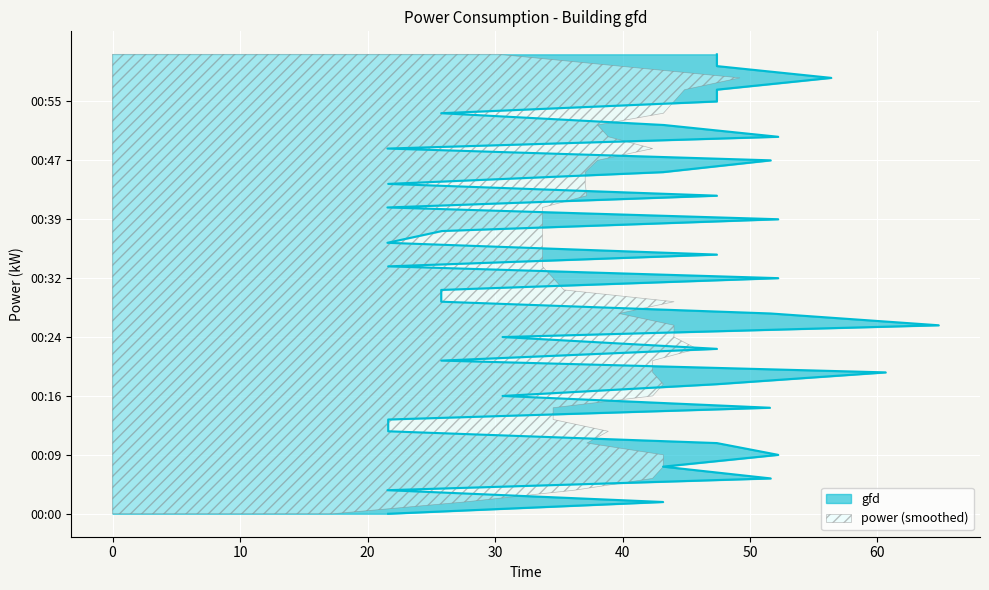

What is the change in value from 00:39 to 00:40?

-30.7